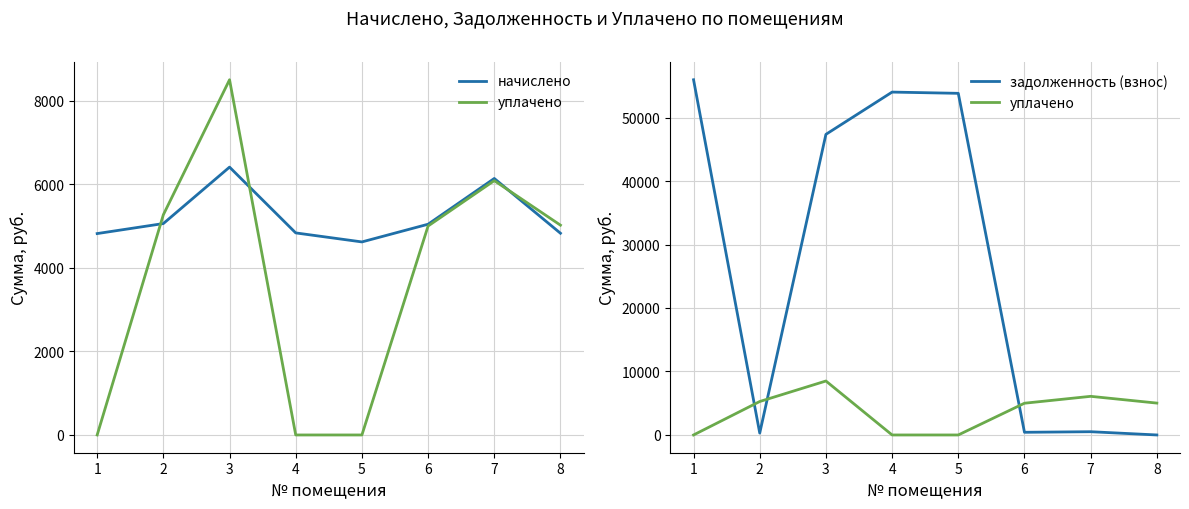

What is the difference between the начислено values at 5 and 7?

1518.5